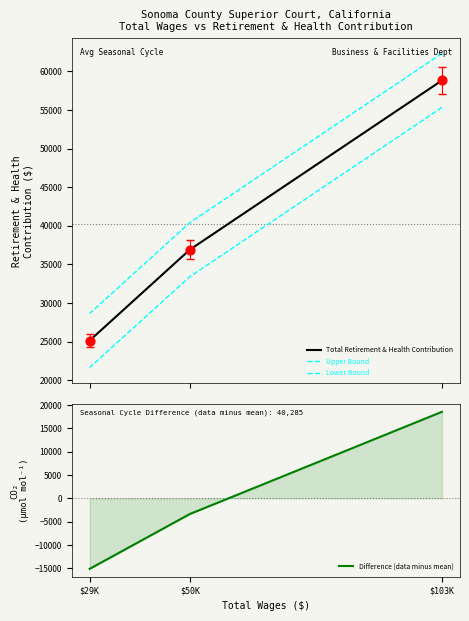

What is the total value across all series at $29K?

60235